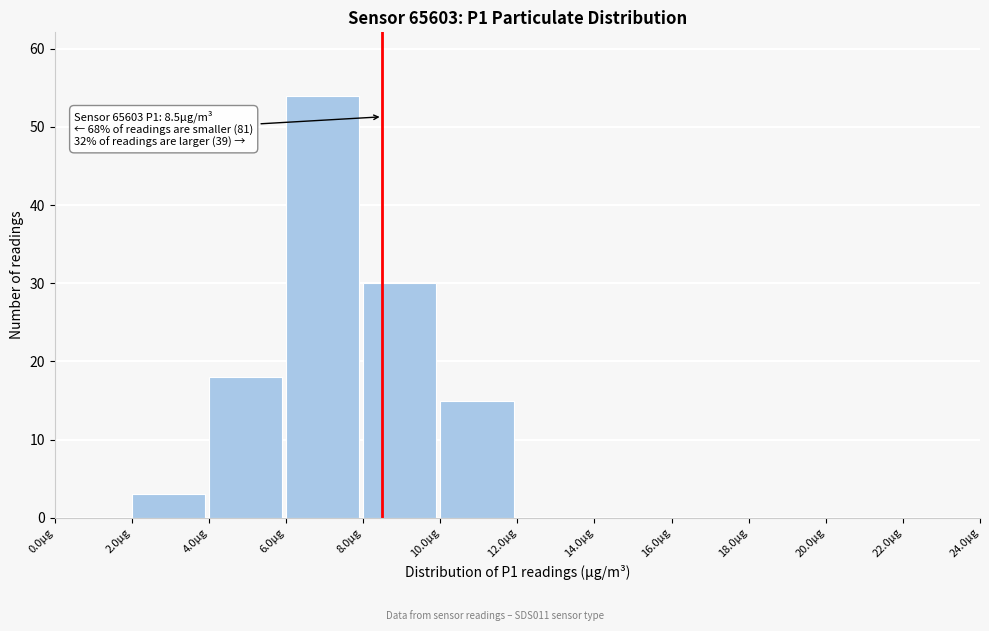

Over which range of the x-axis is the bar tallest?

6 to 8